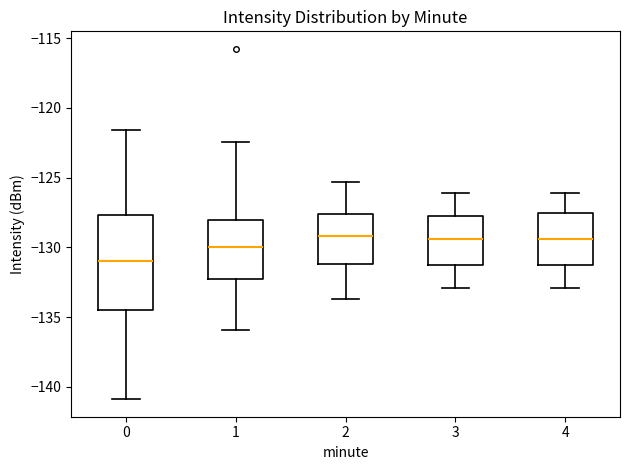

Reading left to right, transcribe this box plot: for each box, give where its median line is, the range the box spans, and where its two whiskers end, as read against the y-axis. The values are not printed on the chart, so give them approximately, as read against the axis.

0: median -131.0, box -134.5 to -127.5, whiskers -141.0 to -121.5
1: median -130.0, box -132.5 to -128.0, whiskers -136.0 to -122.5
2: median -129.0, box -131.0 to -127.5, whiskers -133.5 to -125.5
3: median -129.5, box -131.5 to -128.0, whiskers -133.0 to -126.0
4: median -129.5, box -131.5 to -127.5, whiskers -133.0 to -126.0